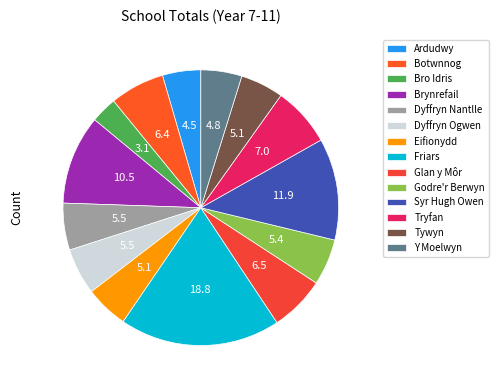

Is it true that Dyffryn Nantlle is 19% of the pie?

False